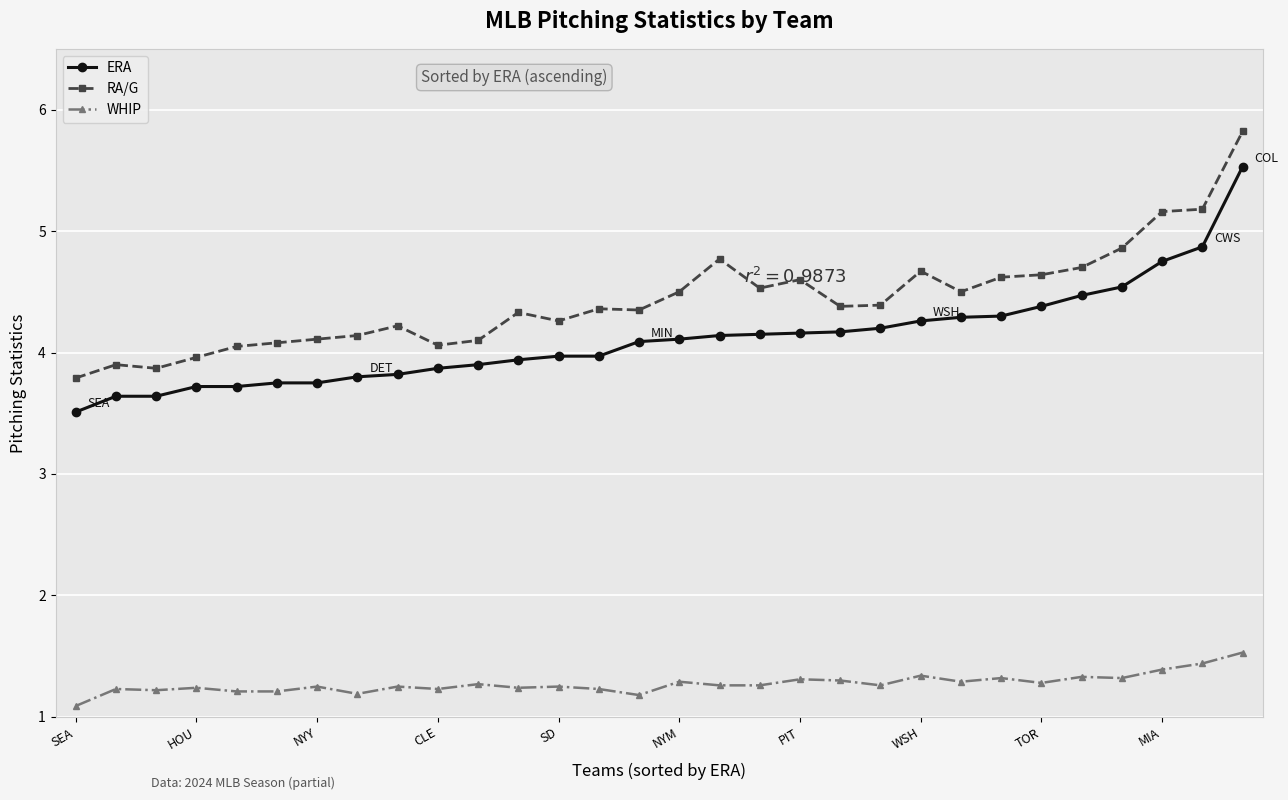

What are all the series names shown in the legend?

ERA, RA/G, WHIP